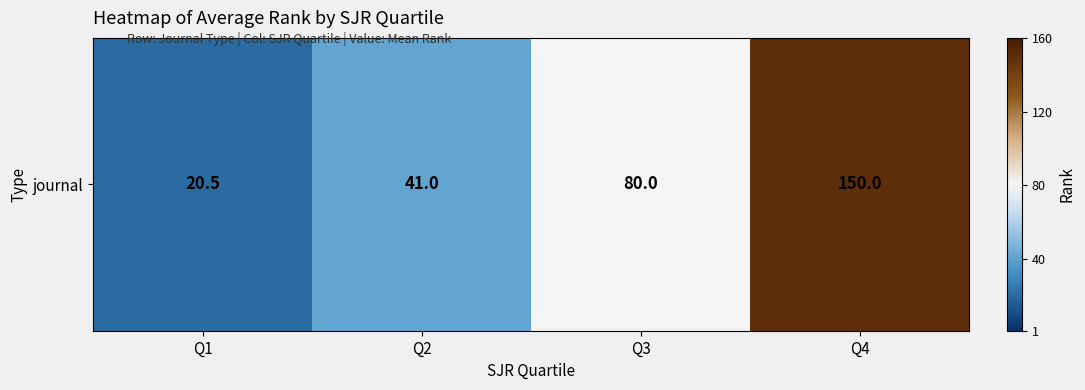

Reading left to right, list all the values displayed in this chart.

20.5	41.0	80.0	150.0